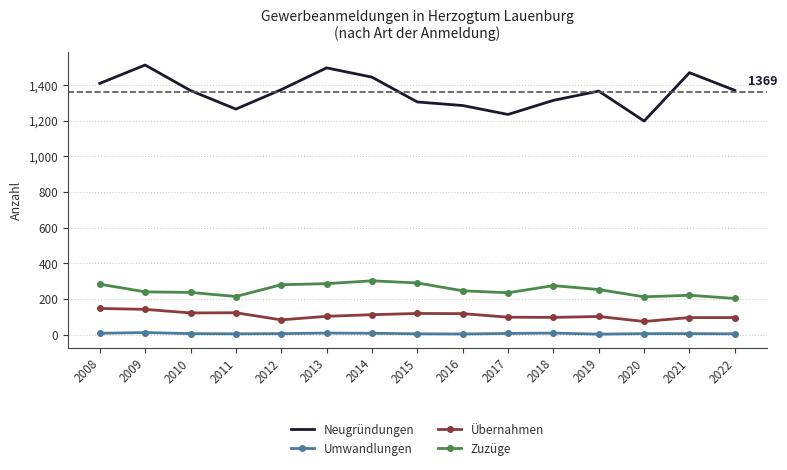

What is the lowest value of the Neugründungen series?

1197